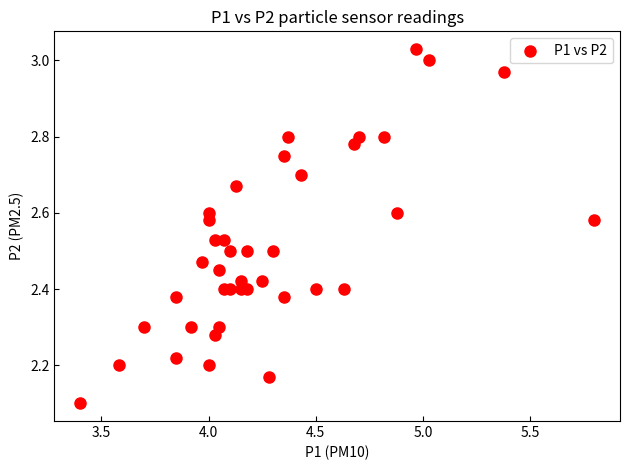

What is the range of Y values (max minus min)?

0.9